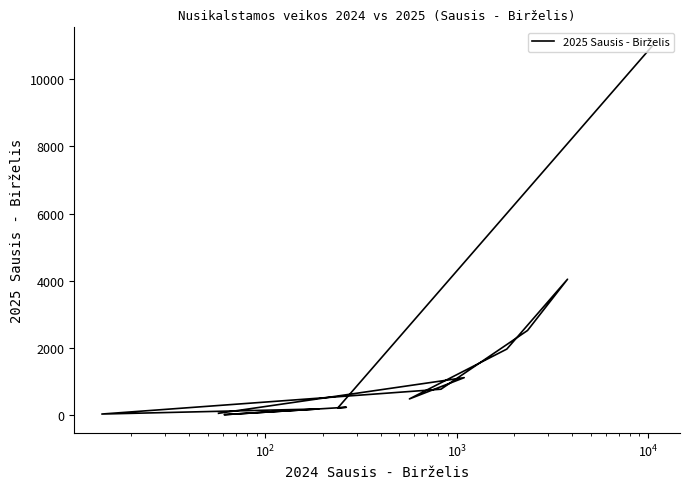

Count the number of data series in this chart.

1